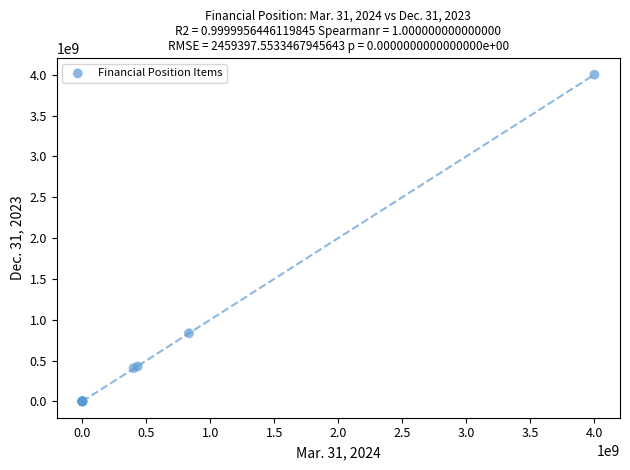

What Y value in the scatter plot is closest to 2000000000?

833984684.0